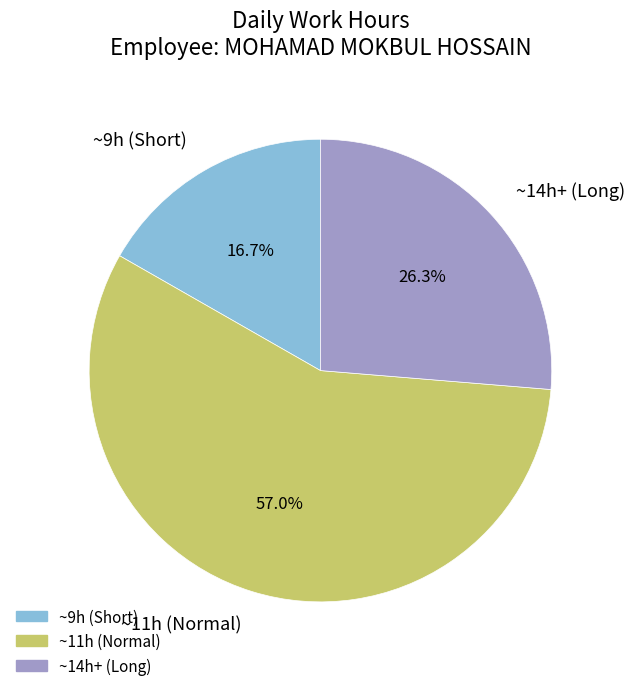

To the nearest percent, what is the average slice percentage?

33%